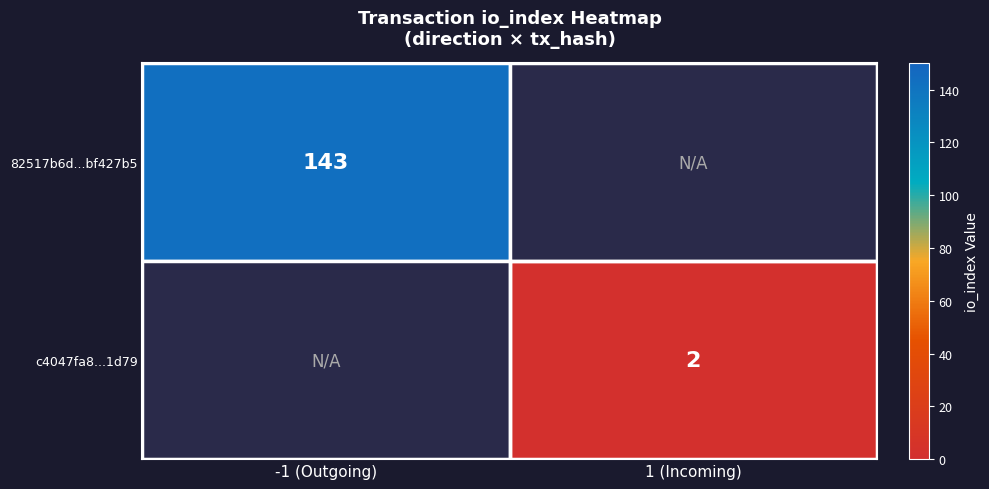

True or false: c4047fa8...1d79 has a value of 3 at 1 (Incoming).

False